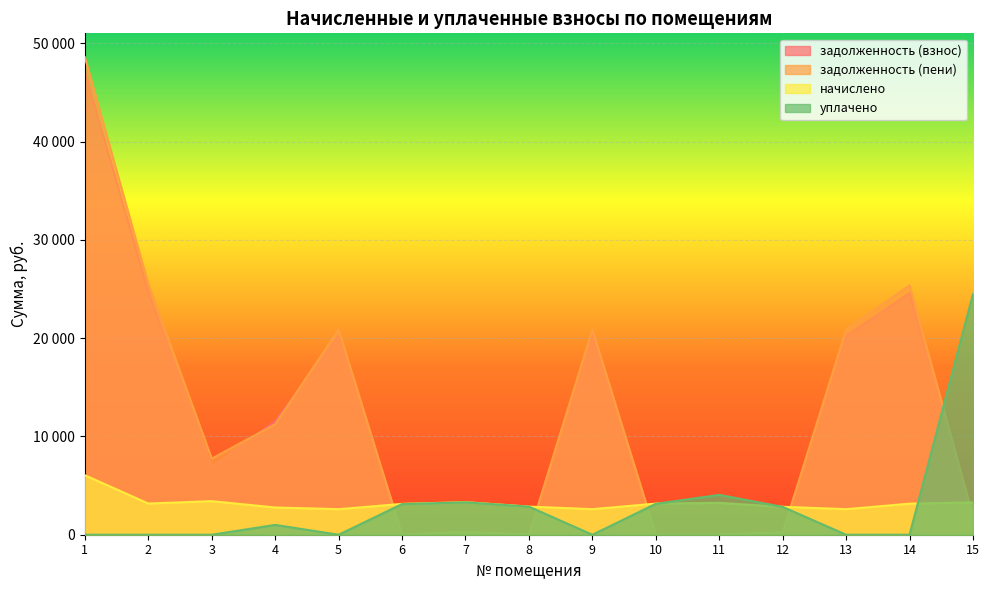

Rank the series by their maximum value, from lowest to highest.

начислено, уплачено, задолженность (взнос), задолженность (пени)